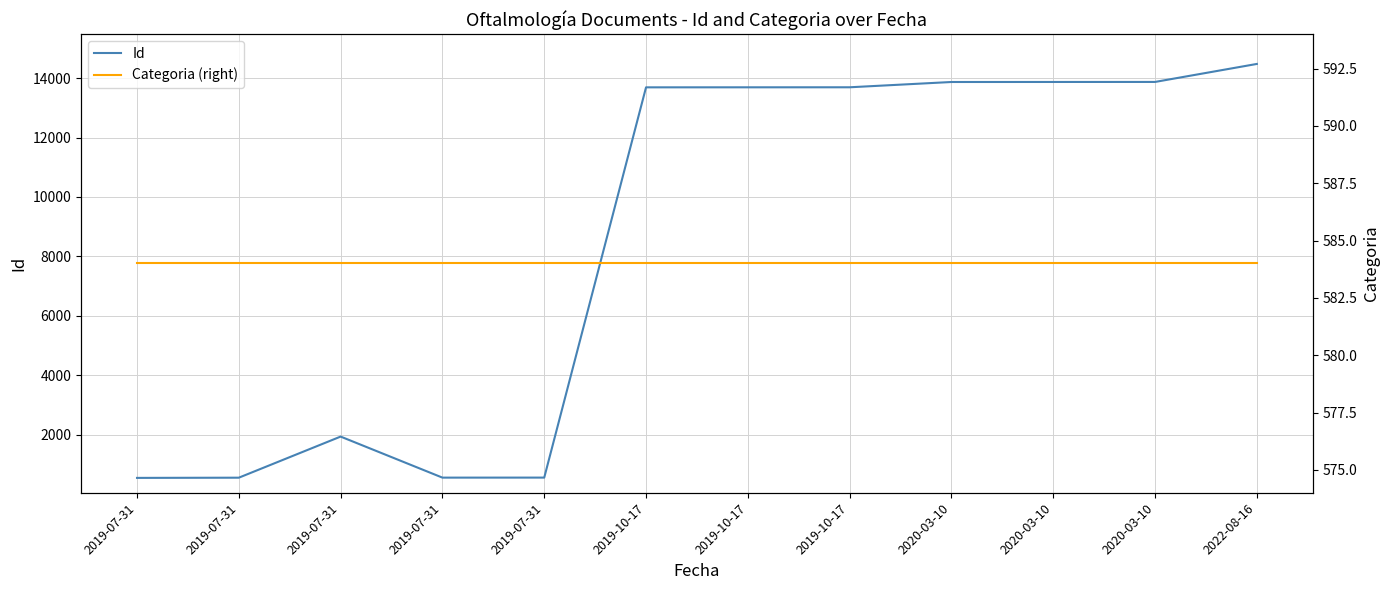

What is the label of the 10th point from the left?

2020-03-10